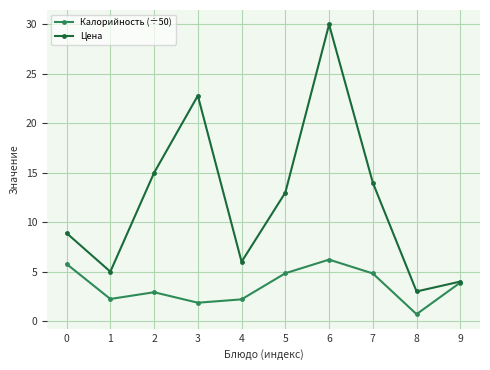

Is it true that Цена equals 6.8 at 7?

False